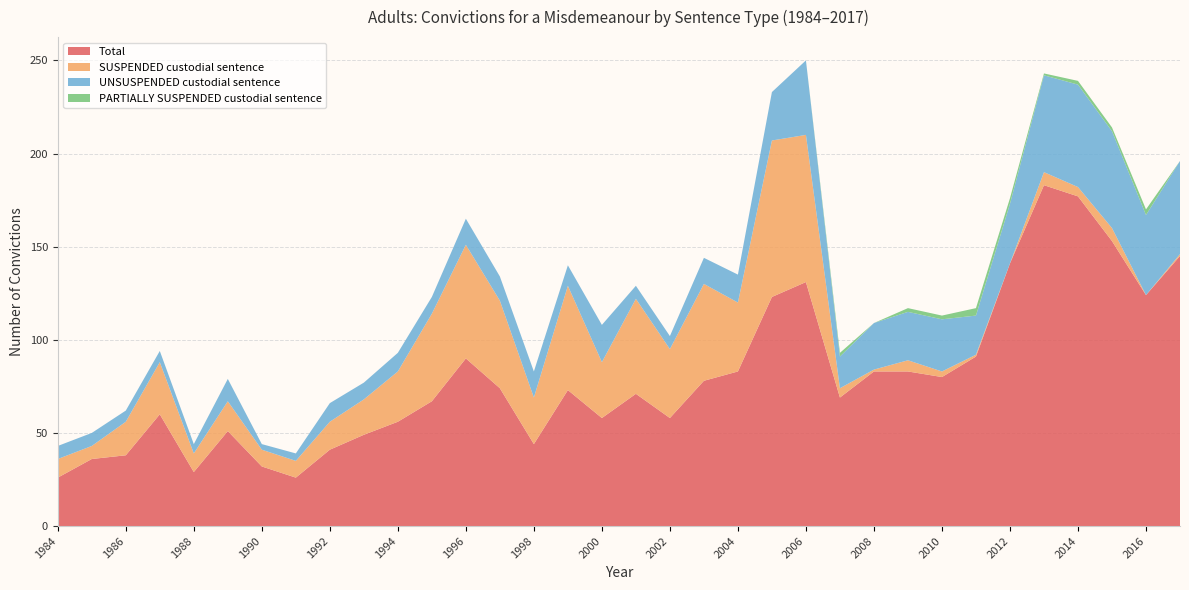

Reading left to right, extract all data points from this chart.

Total: 1984=26	1985=36	1986=38	1987=60	1988=29	1989=51	1990=32	1991=26	1992=41	1993=49	1994=56	1995=67	1996=90	1997=74	1998=44	1999=73	2000=58	2001=71	2002=58	2003=78	2004=83	2005=123	2006=131	2007=69	2008=83	2009=83	2010=80	2011=91	2012=141	2013=183	2014=177	2015=153	2016=124	2017=145
SUSPENDED custodial sentence: 1984=10	1985=7	1986=18	1987=28	1988=10	1989=16	1990=9	1991=9	1992=15	1993=19	1994=27	1995=47	1996=61	1997=47	1998=25	1999=56	2000=30	2001=51	2002=37	2003=52	2004=37	2005=84	2006=79	2007=5	2008=1	2009=6	2010=3	2011=1	2012=0	2013=7	2014=5	2015=7	2016=0	2017=1
UNSUSPENDED custodial sentence: 1984=7	1985=7	1986=6	1987=6	1988=5	1989=12	1990=3	1991=4	1992=10	1993=9	1994=10	1995=9	1996=14	1997=13	1998=14	1999=11	2000=20	2001=7	2002=7	2003=14	2004=15	2005=26	2006=40	2007=17	2008=25	2009=26	2010=28	2011=21	2012=32	2013=52	2014=55	2015=52	2016=43	2017=50
PARTIALLY SUSPENDED custodial sentence: 1984=0	1985=0	1986=0	1987=0	1988=0	1989=0	1990=0	1991=0	1992=0	1993=0	1994=0	1995=0	1996=0	1997=0	1998=0	1999=0	2000=0	2001=0	2002=0	2003=0	2004=0	2005=0	2006=0	2007=2	2008=0	2009=2	2010=2	2011=4	2012=3	2013=1	2014=2	2015=2	2016=3	2017=0